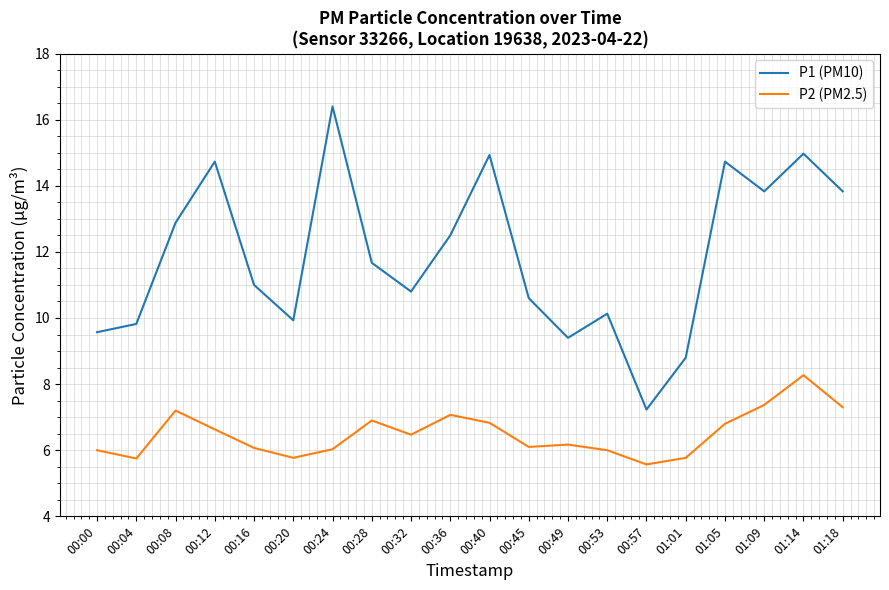

Is it true that P2 (PM2.5) equals 7.3 at 01:18?

True